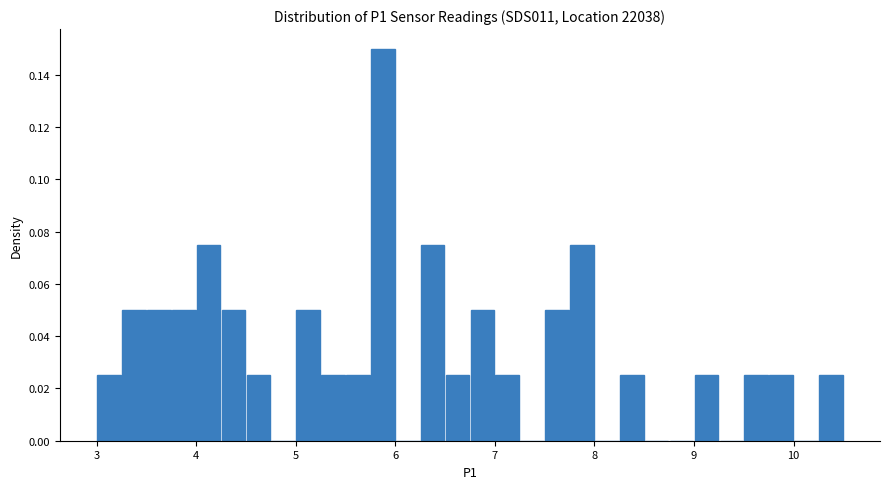

Read against the x-axis, roughly where is the centre of the tallest bar?

5.9